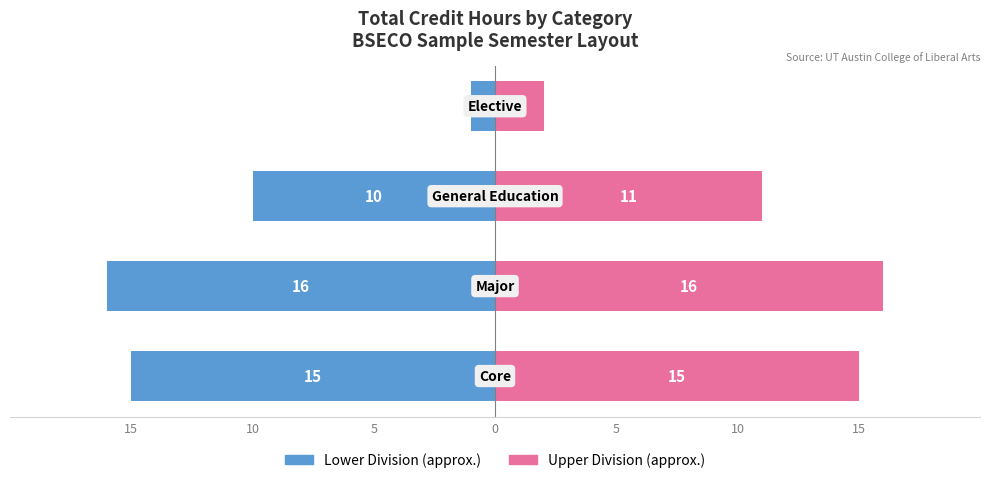

Reading left to right, transcribe all the data shown in this chart.

Lower Division: 15=-15	10=-16	5=-10	0=-1
Upper Division: 15=15	10=16	5=11	0=2